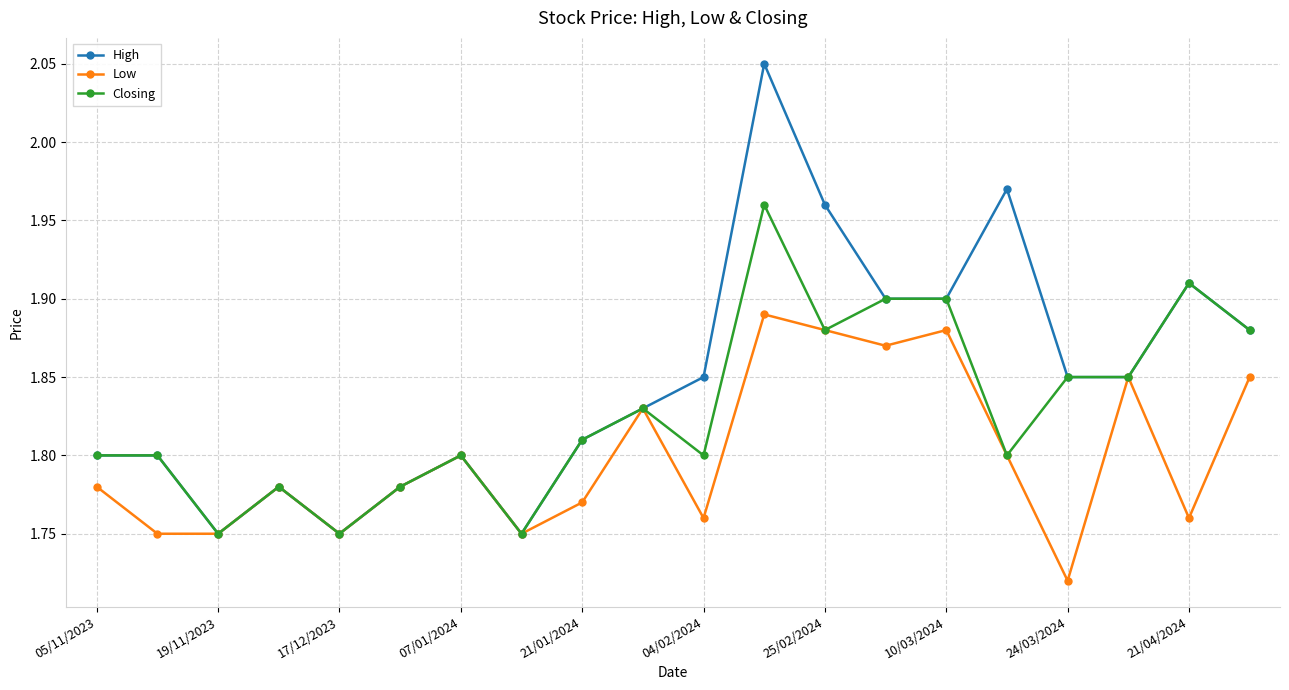

How many High values are between 1 and 2?

19